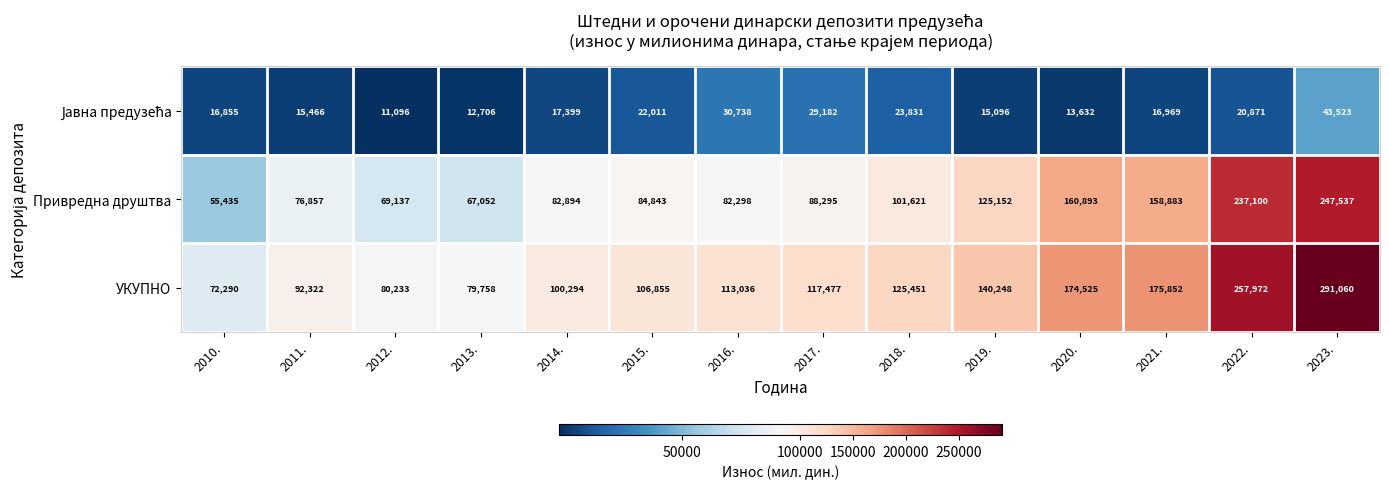

Which series has the widest spread of values?

УКУПНО